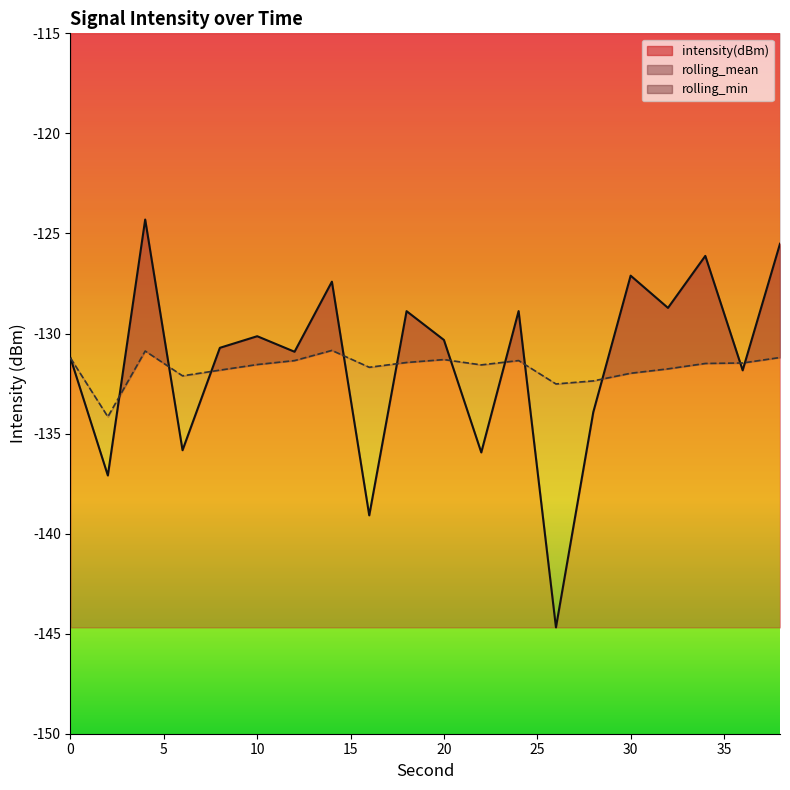

Rank the series by their average value, from lowest to highest.

rolling_mean, intensity(dBm)